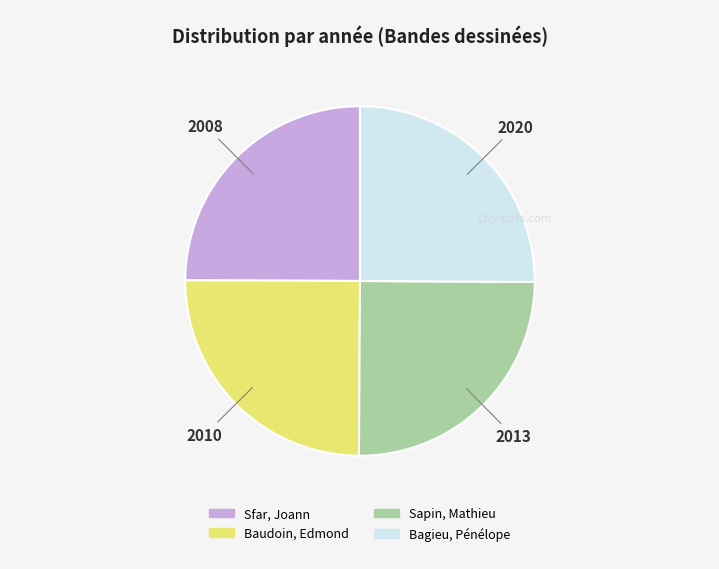

Does any single category account for the majority?

No